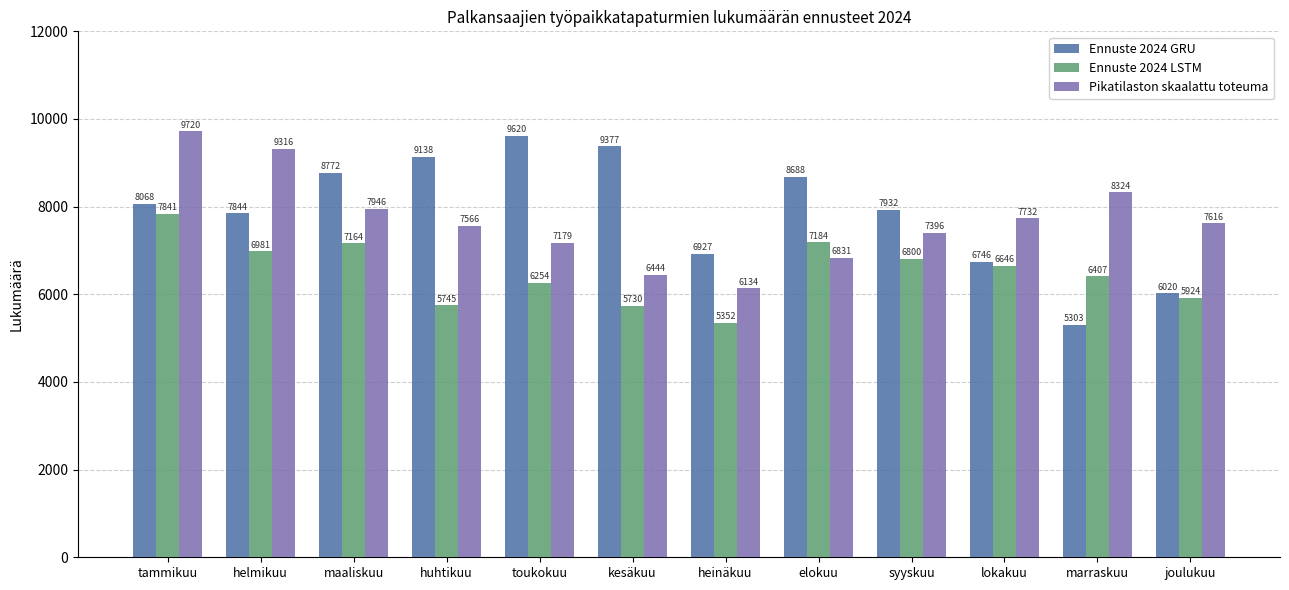

What is the label of the 11th bar from the left?

marraskuu